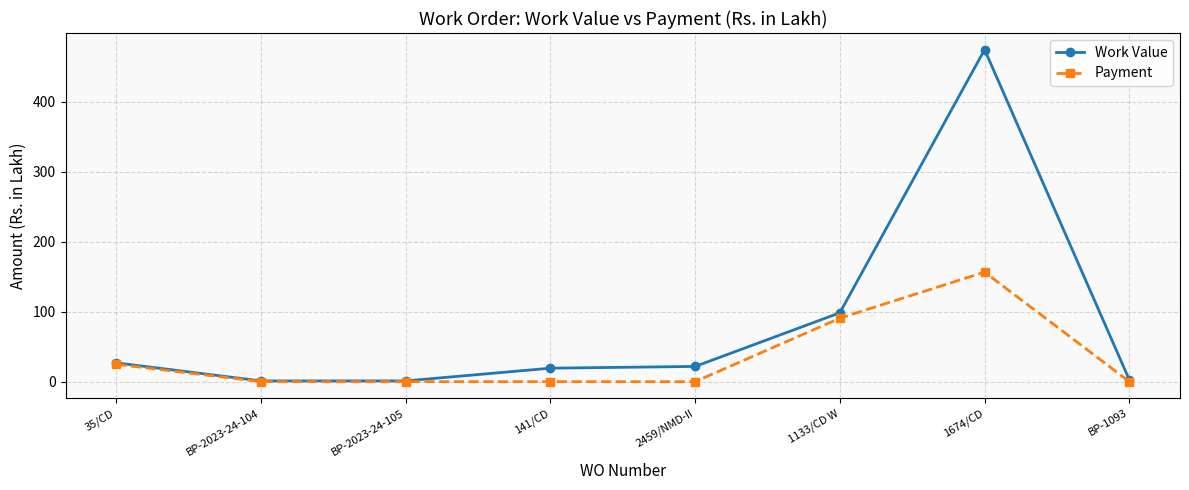

Which series has the largest range (max minus min)?

Work Value